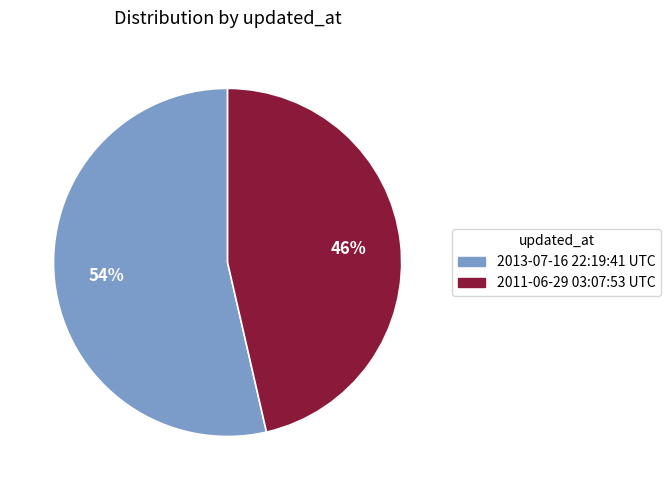

To the nearest percent, what is the combined percentage of 2013-07-16 22:19:41 UTC and 2011-06-29 03:07:53 UTC?

100%